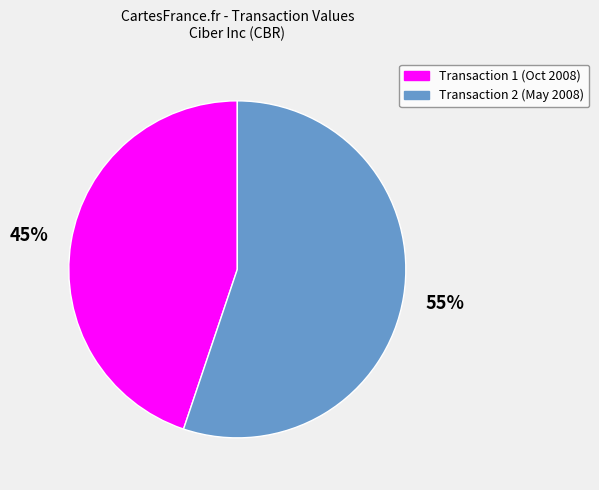

Rank the categories by value from highest to lowest.

Transaction 2 (May 2008), Transaction 1 (Oct 2008)